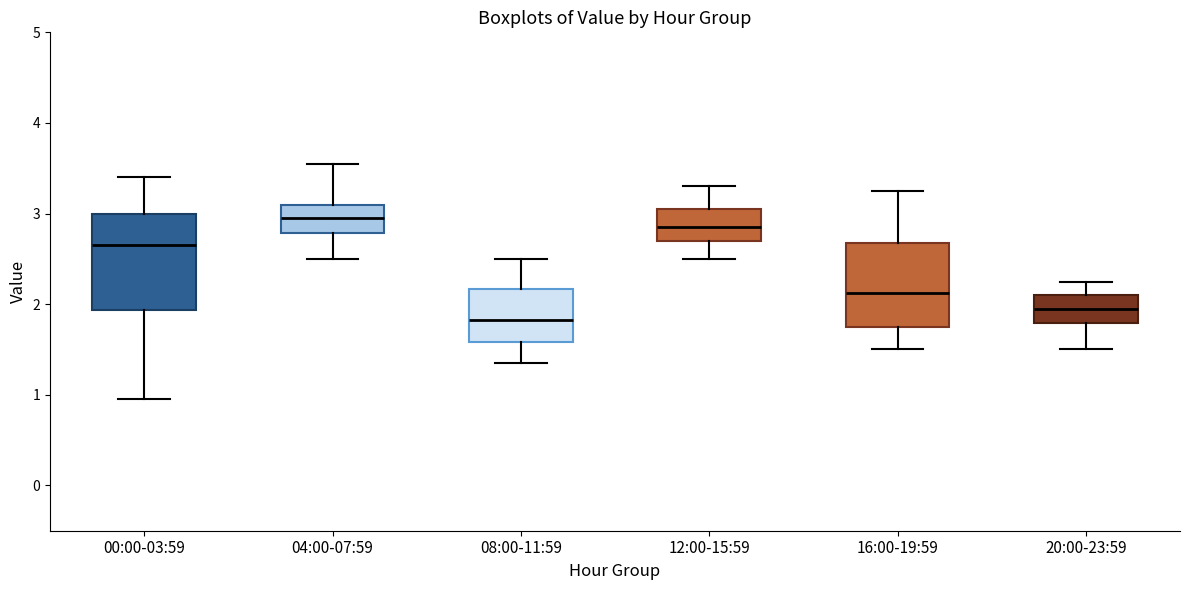

Comparing the boxes themselves (not the whiskers), which one is the tallest?

00:00-03:59